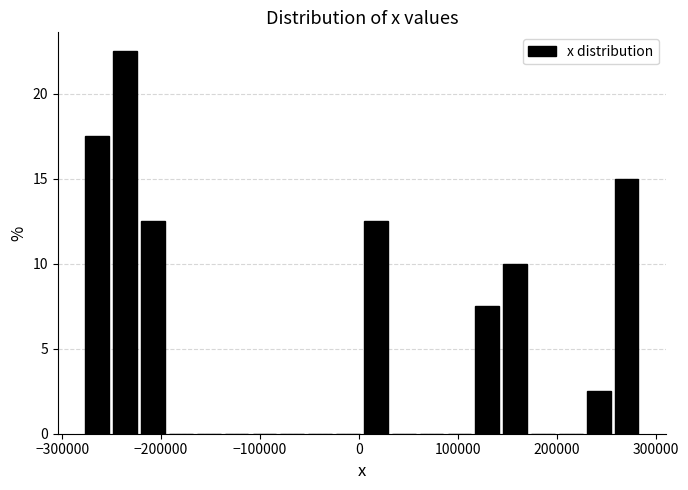

Read against the x-axis, roughly where is the centre of the tallest bar?

-240000